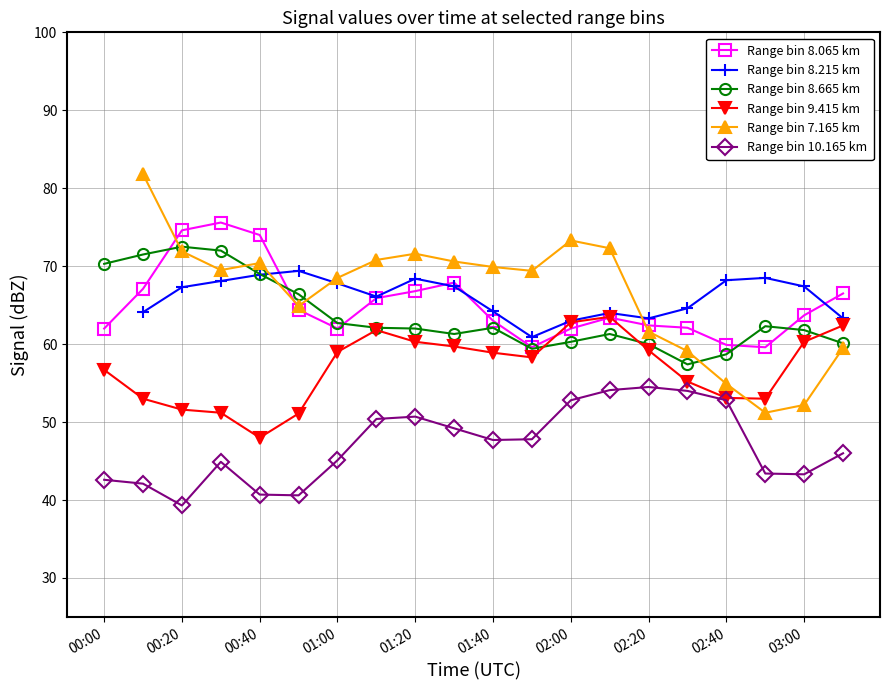

True or false: Range bin 10.165 km and Range bin 8.215 km intersect in this chart.

False